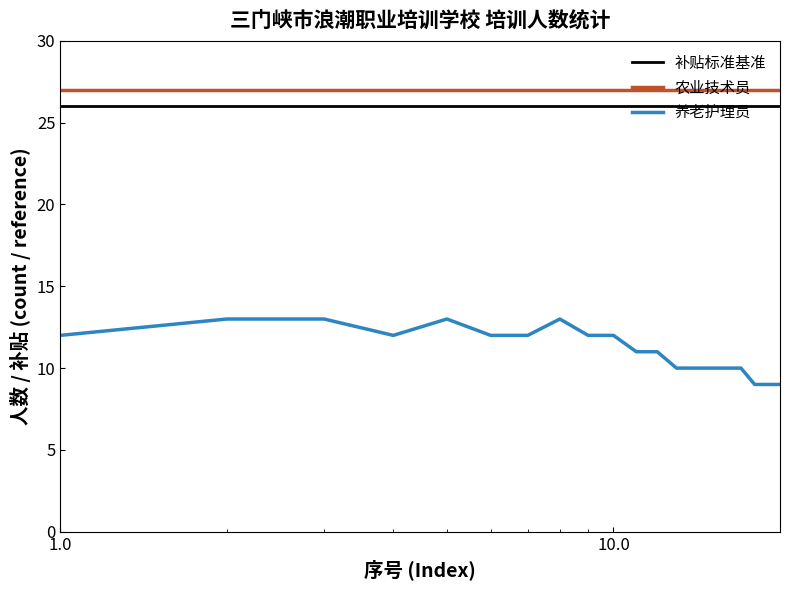

What is the sum of all 养老护理员 values?

223